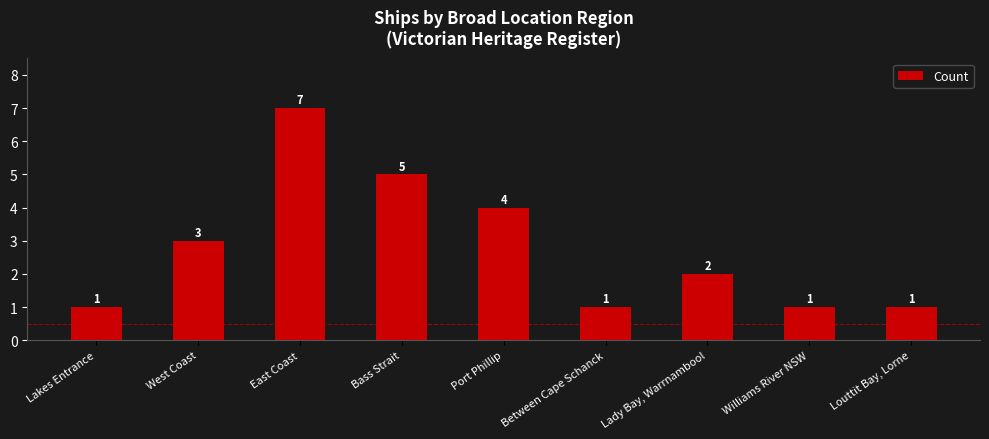

What is the difference between the second highest and second lowest values?

4